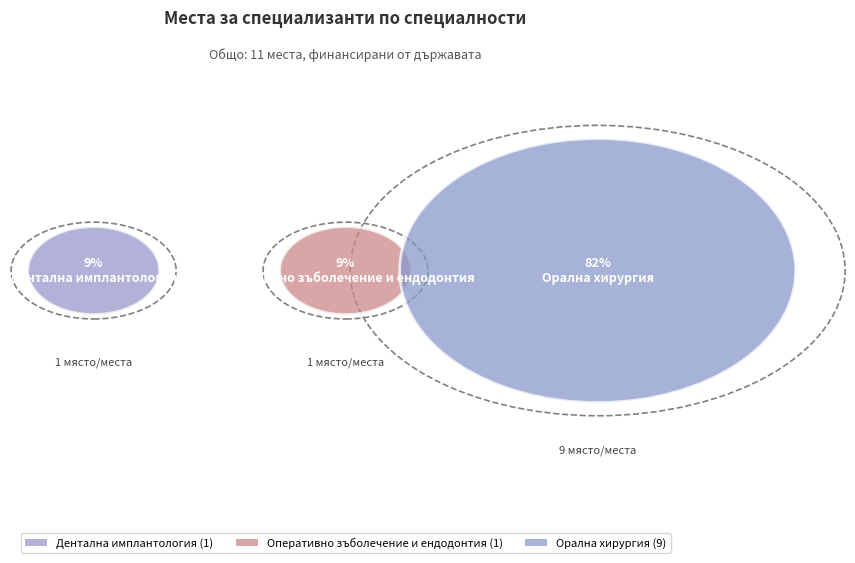

What is the majority slice?

Орална хирургия